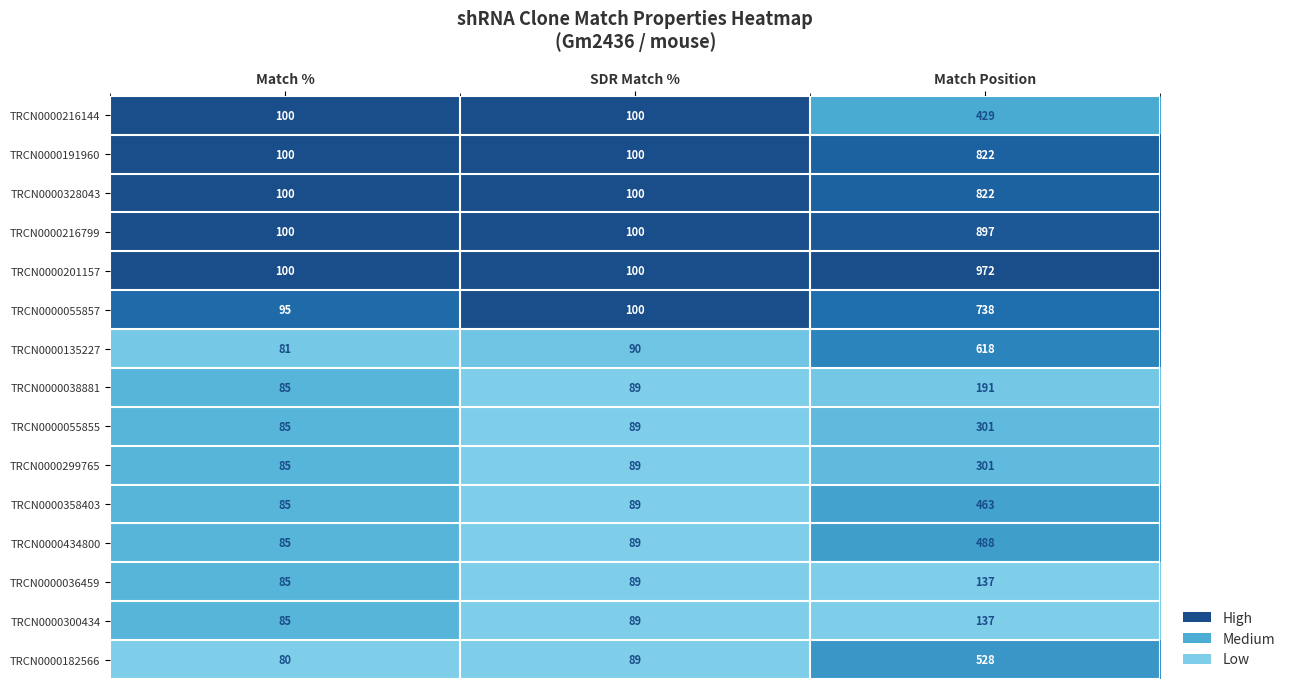

The TRCN0000328043 series shows 172 at SDR Match %. True or false?

False